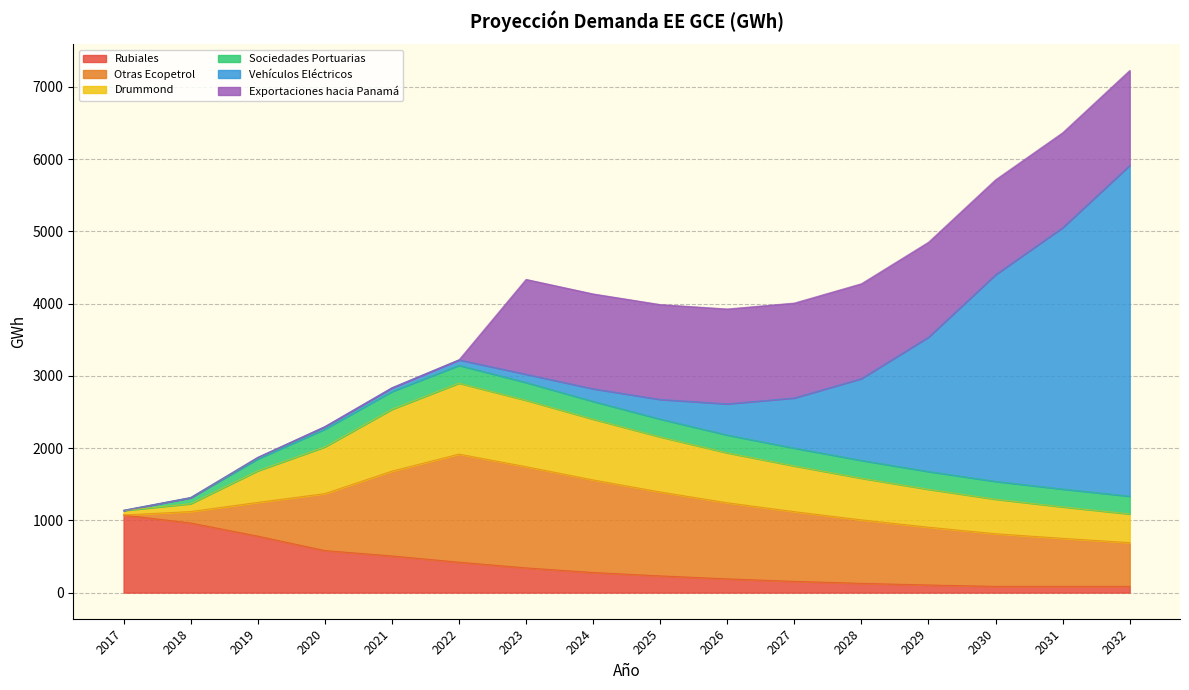

What is the maximum value for Drummond?

982.1